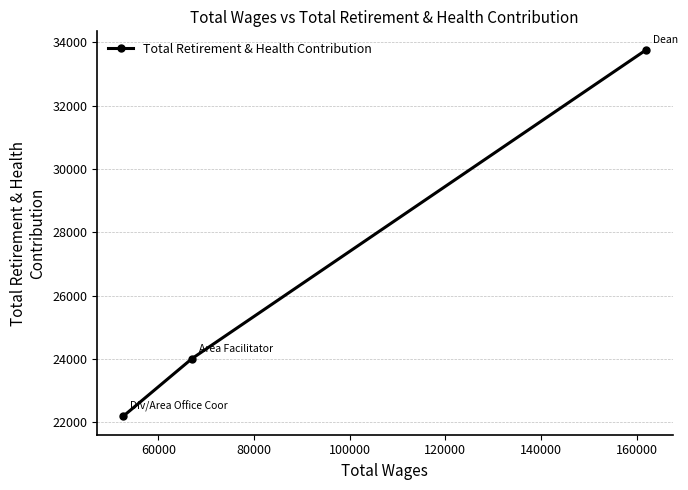

What is the value of the 3rd point from the left?

33772